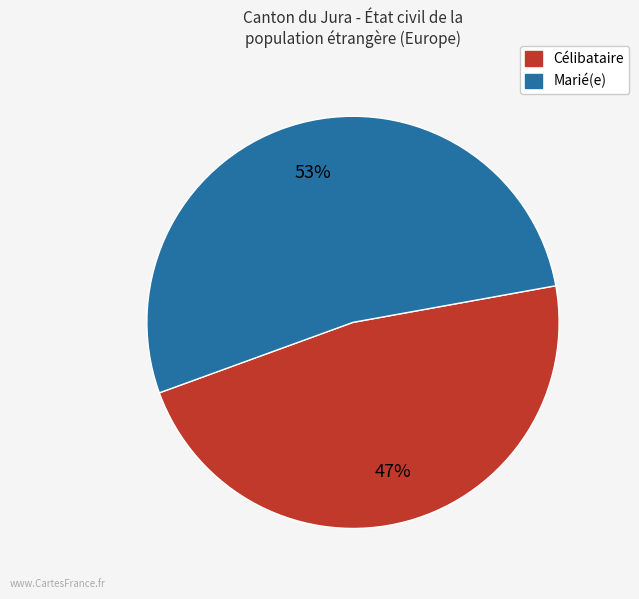

How many slices are in this pie chart?

2